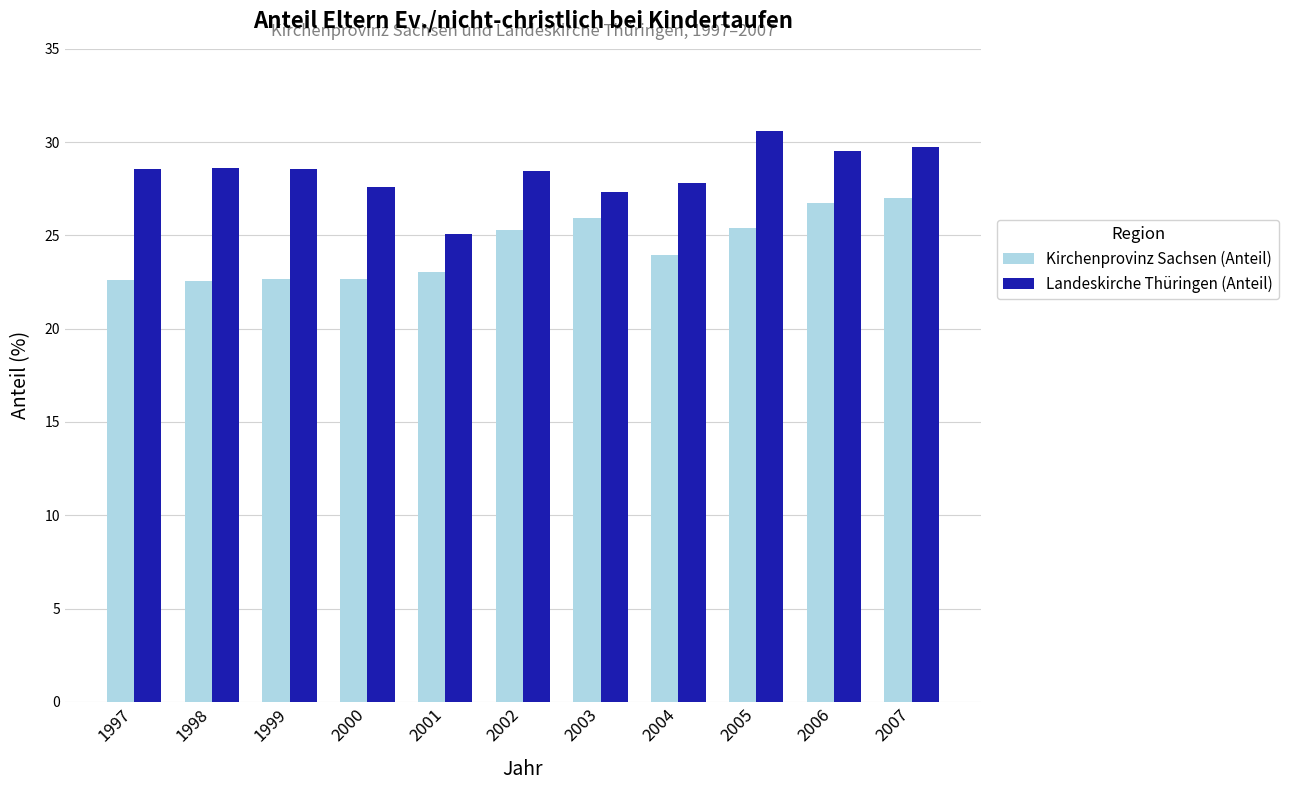

Rank the series by their average value, from highest to lowest.

Landeskirche Thüringen (Anteil), Kirchenprovinz Sachsen (Anteil)